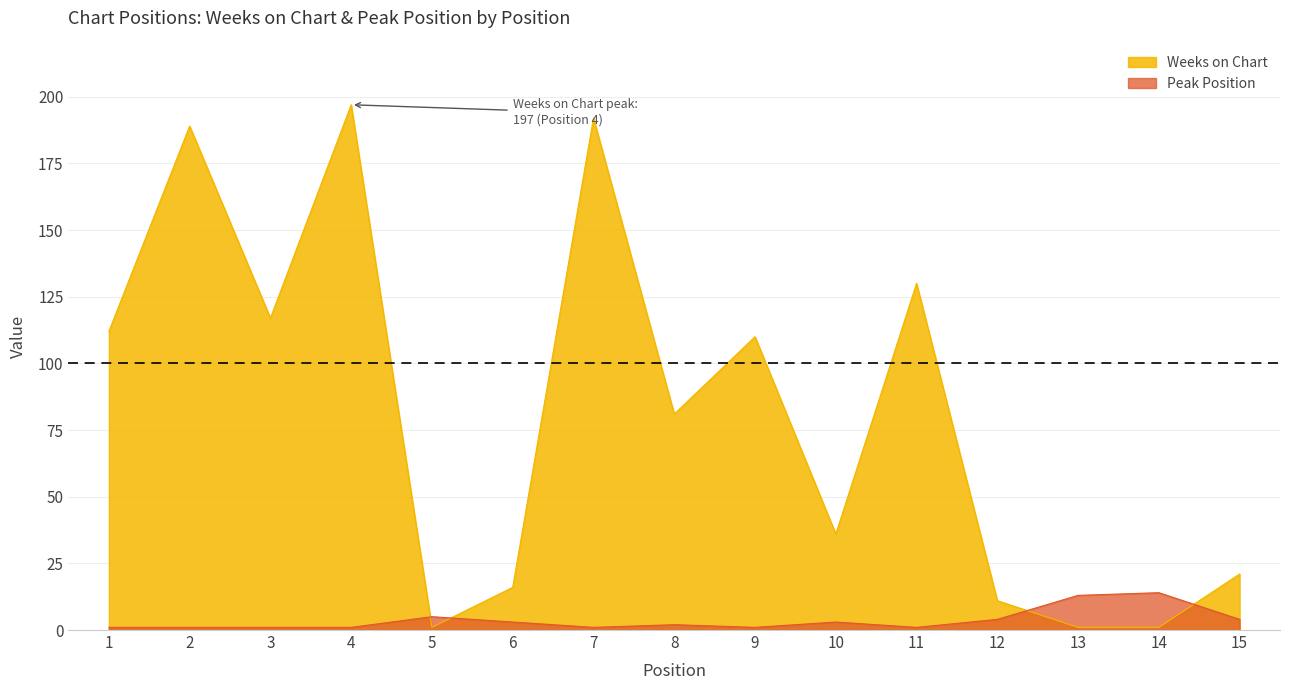

What is the total value across all series at 11?

131